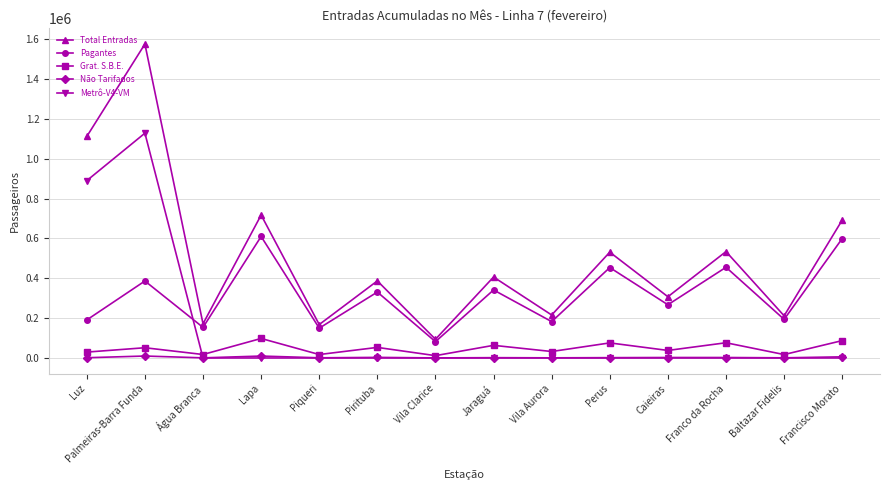

True or false: Não Tarifados and Total Entradas intersect in this chart.

False